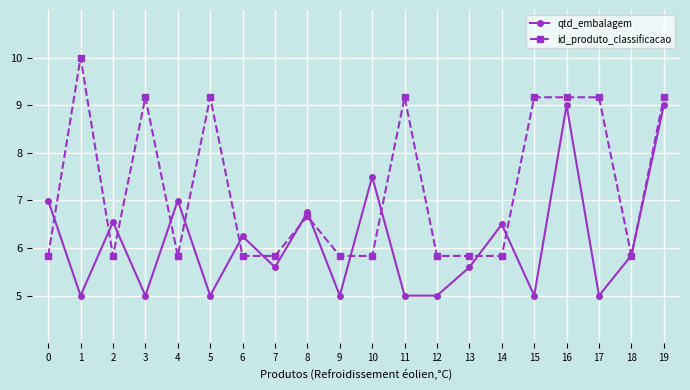

Which series has the widest spread of values?

id_produto_classificacao